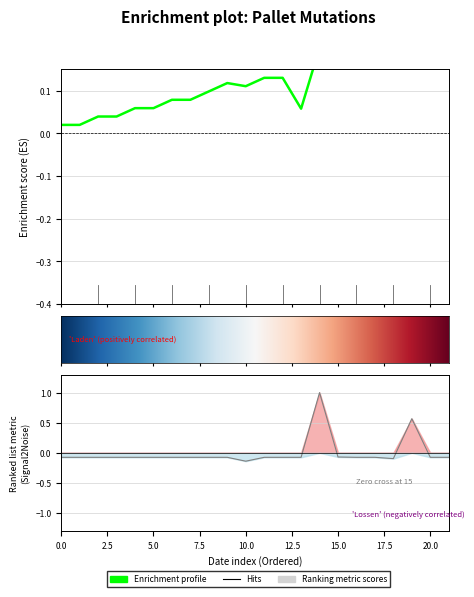

The chart shows a value of -0.0 at 2011-03-03. True or false?

False